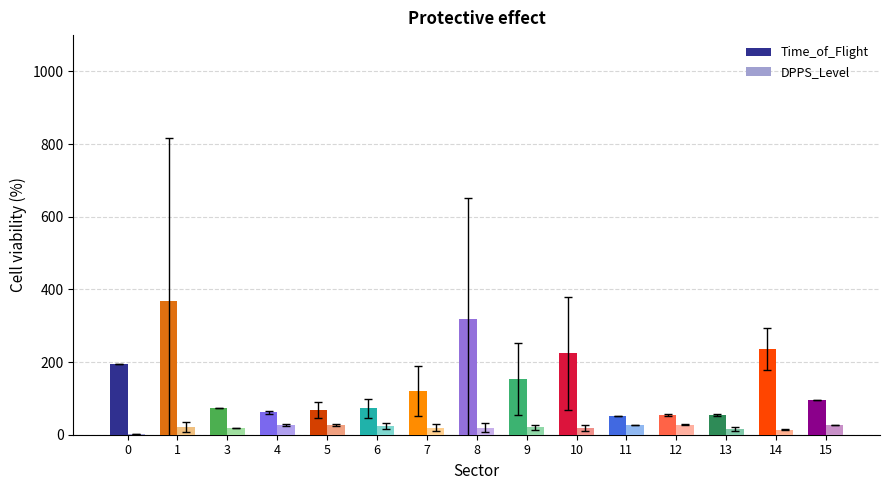

What is the maximum value shown in the chart?

368.0